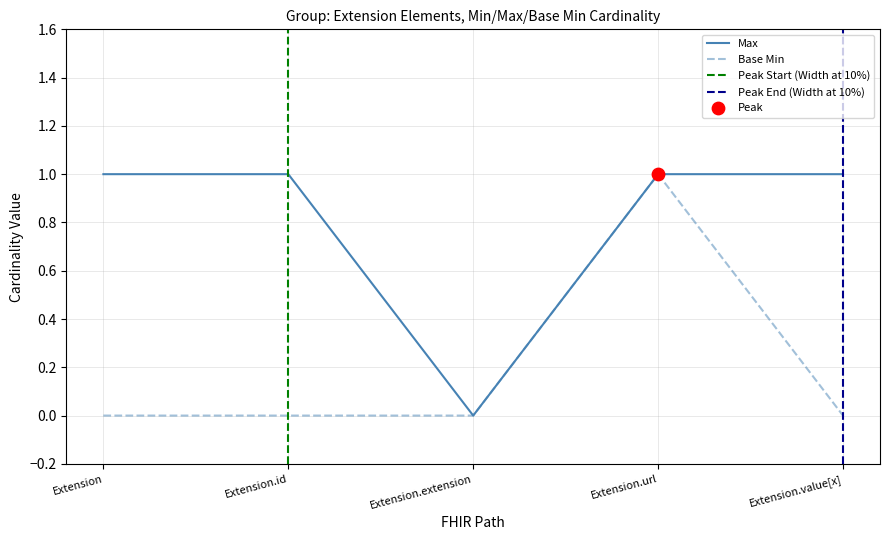

Which series contains the highest Y value?

Max